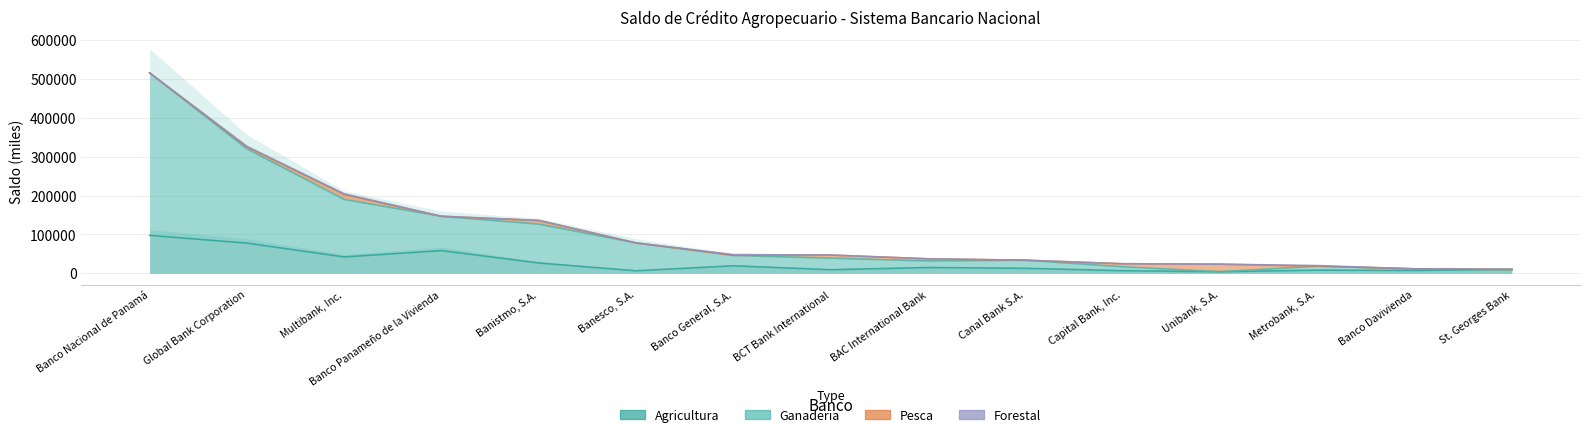

What is the total value across all series at Global Bank Corporation?

398191.2